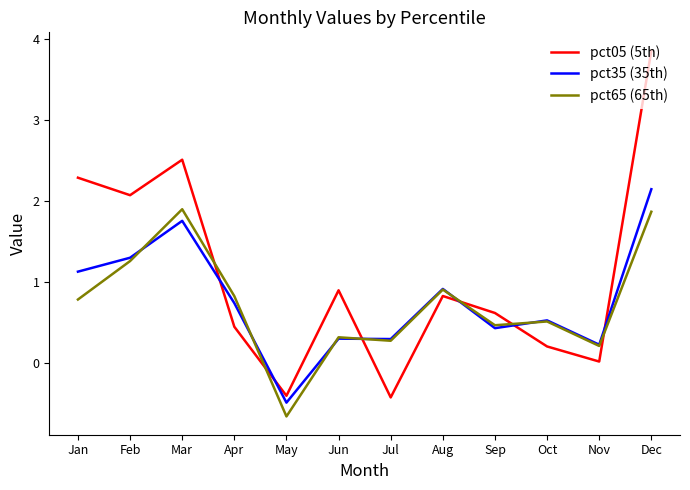

At which category does pct65 (65th) reach its first local valley?

May